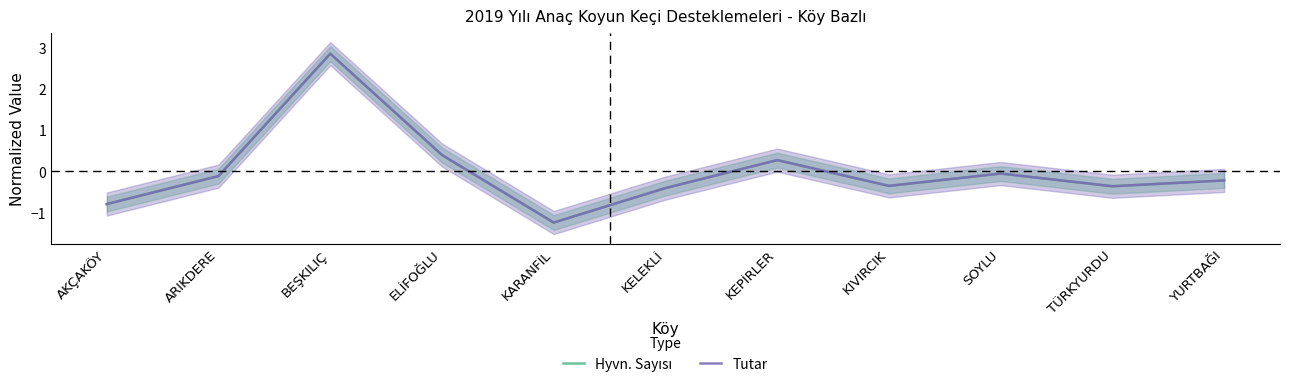

Which series ends up on top after the final intersection of Hyvn. Sayısı and Tutar?

Tutar